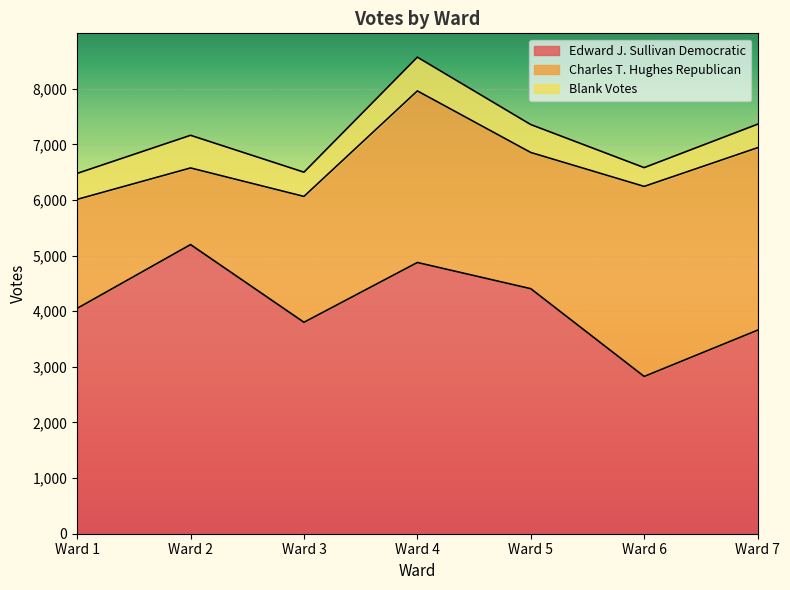

Which category has the highest value across all series?

Ward 2